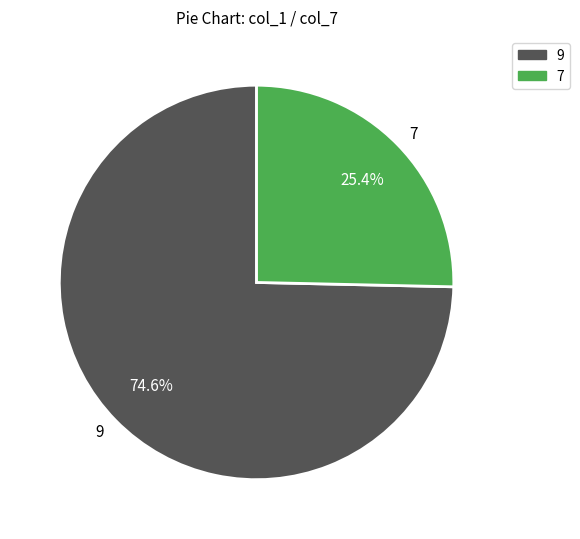

Is there a majority slice in this chart?

Yes